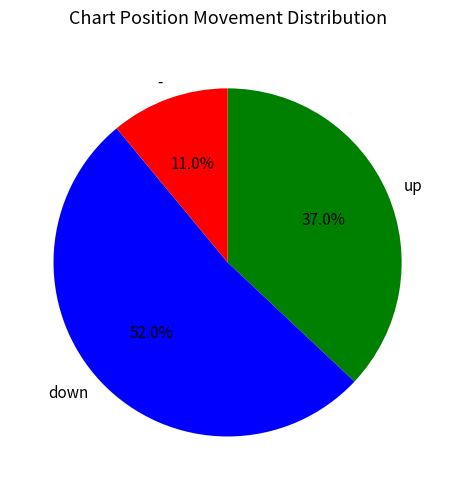

To the nearest percent, what is the average slice percentage?

33%